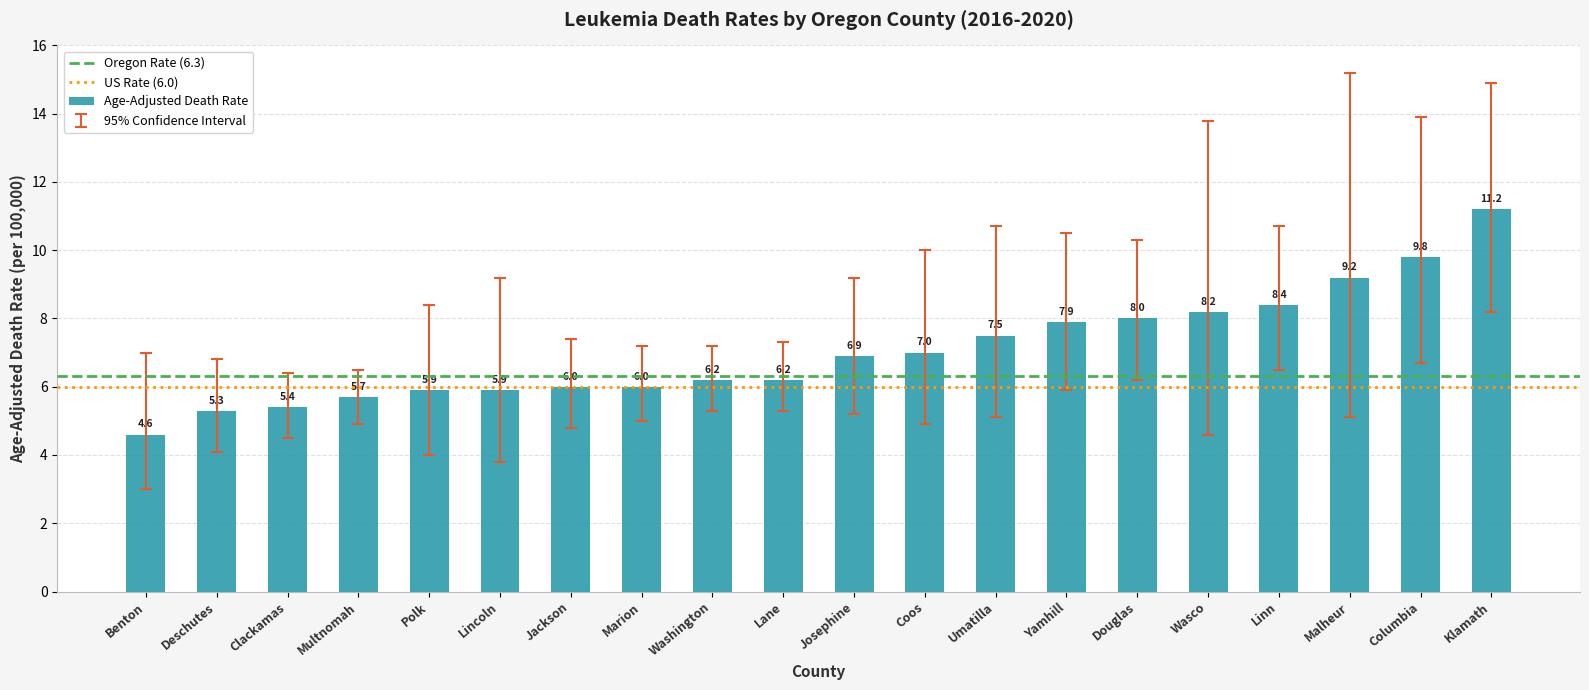

What is the label of the 3rd bar from the right?

Malheur